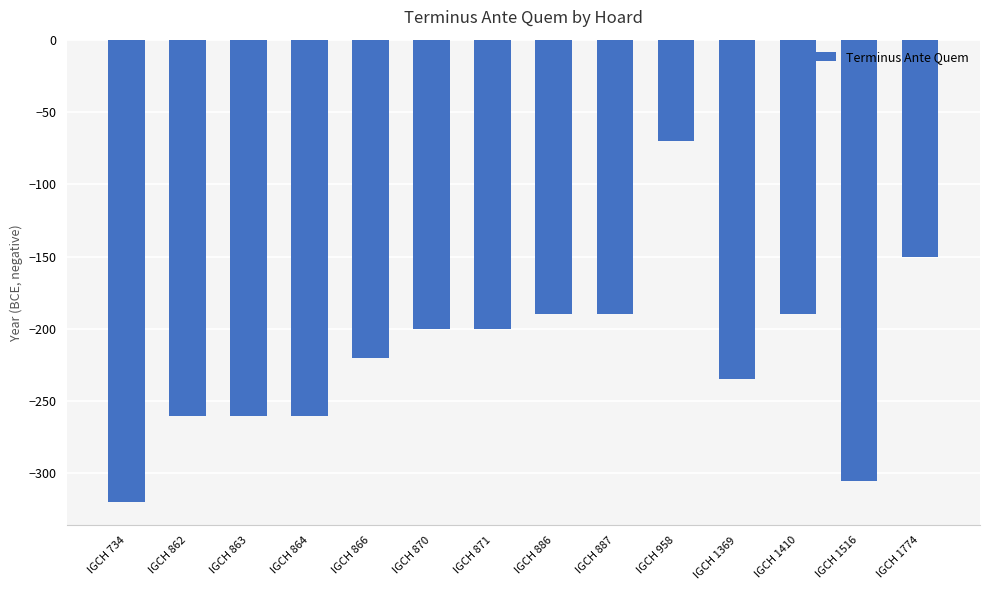

Read the value at IGCH 1410.

-190